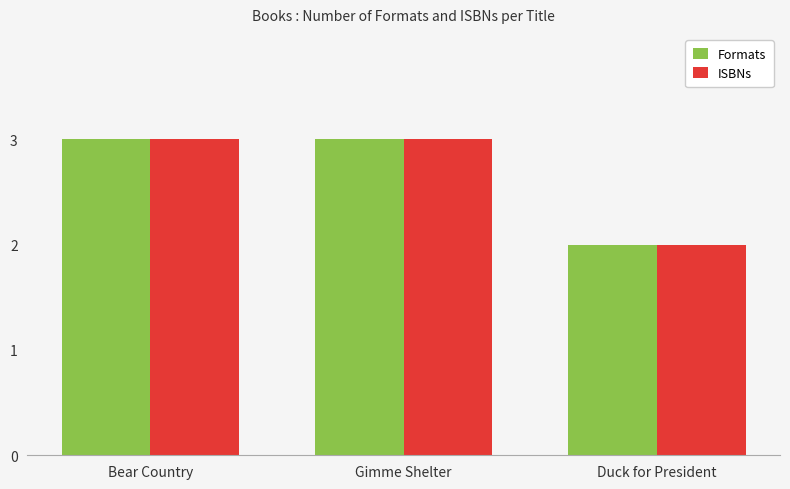

What is the total value across all series at Gimme Shelter?

6